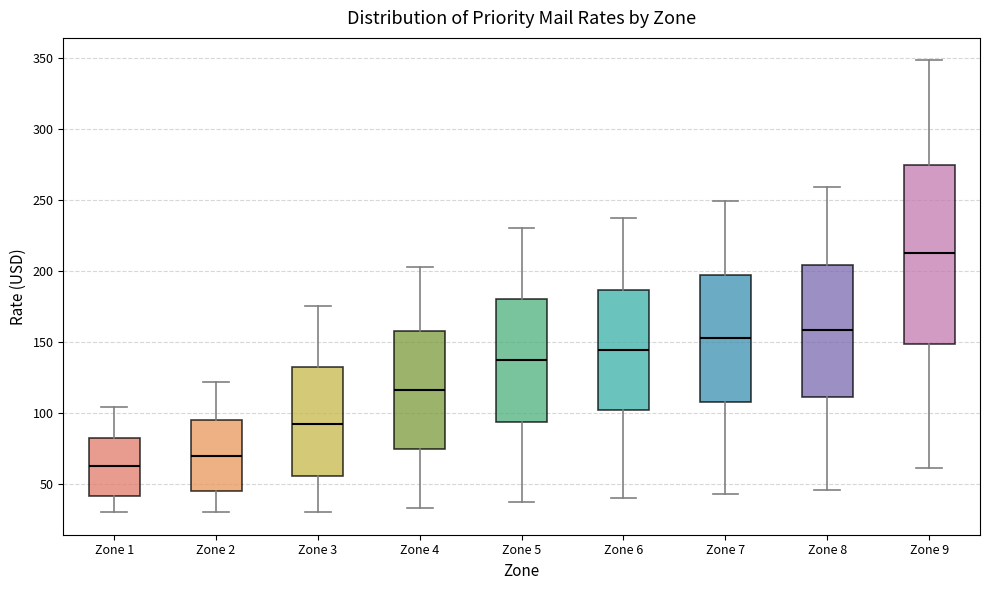

Where is the upper edge of the box for Zone 4 on the y-axis? The values are not printed on the chart, so give them approximately, as read against the axis.

160